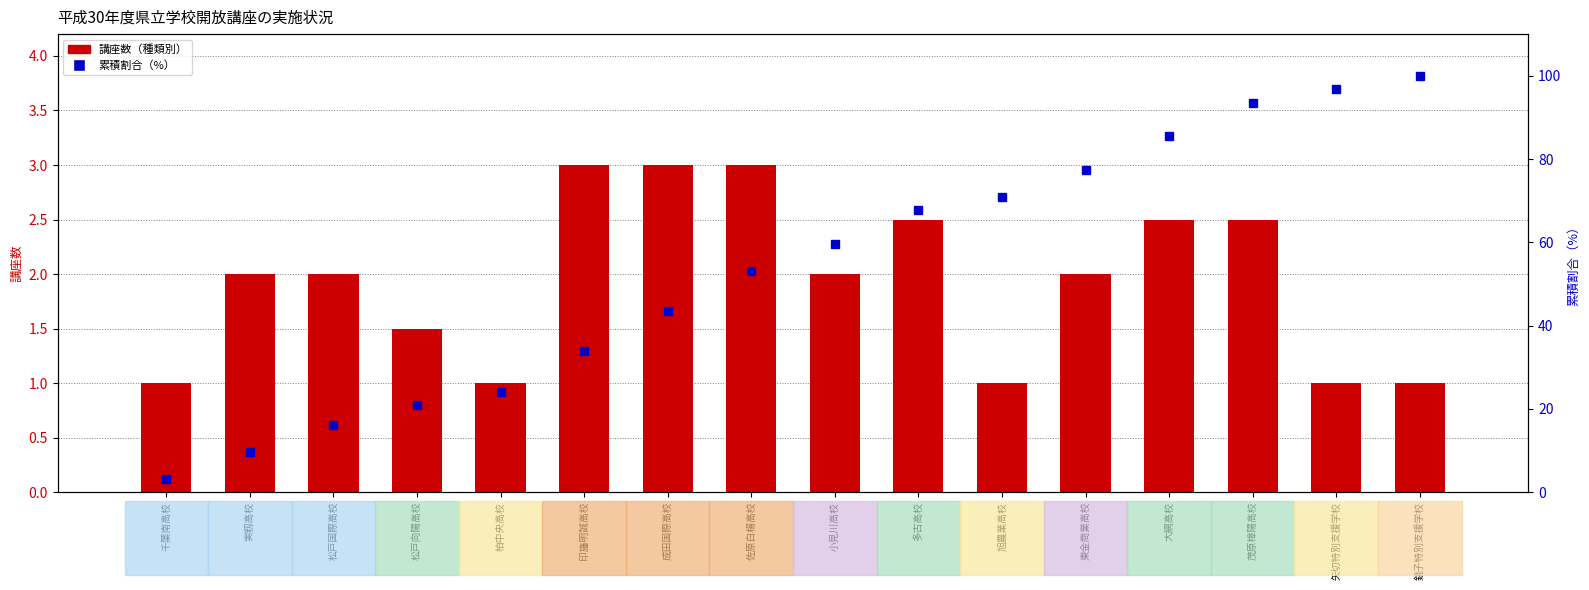

Which category has the highest value in the 講座数（種類別） series?

印旛明誠高校